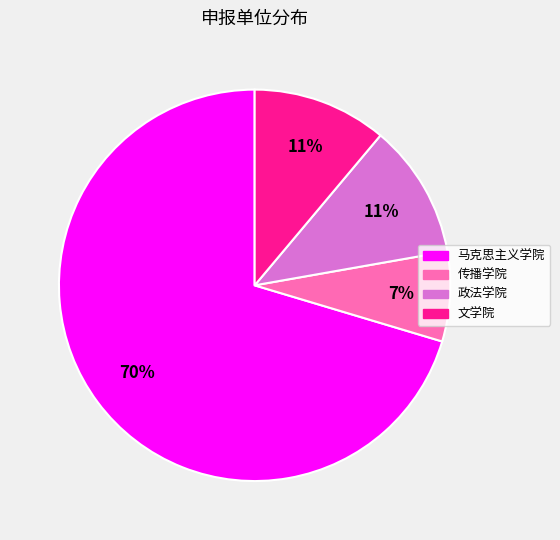

Combined, do 文学院 and 政法学院 account for over 50%?

No